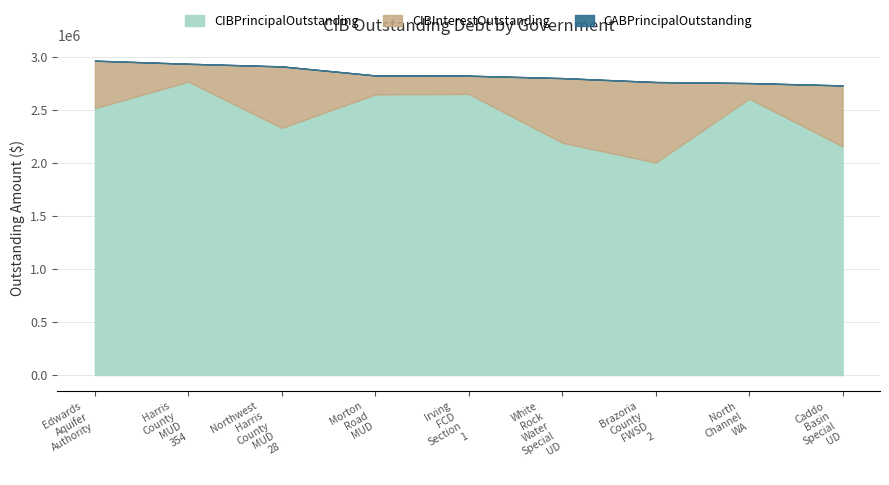

Where is the first local minimum for CIBInterestOutstanding?

Harris County MUD 354